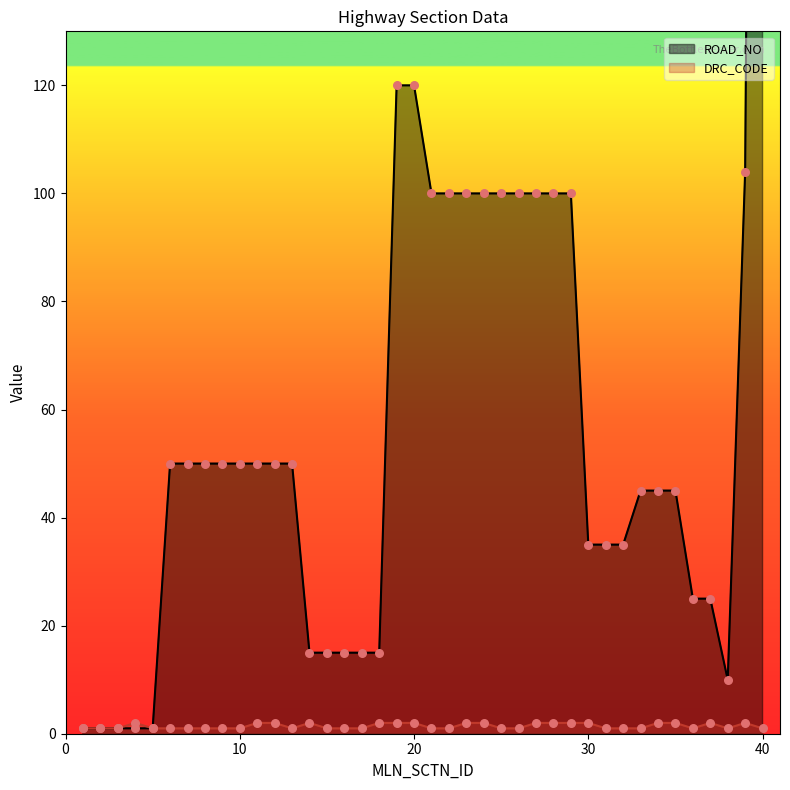

Is the value of DRC_CODE at 20 greater than the value of ROAD_NO at 29?

No